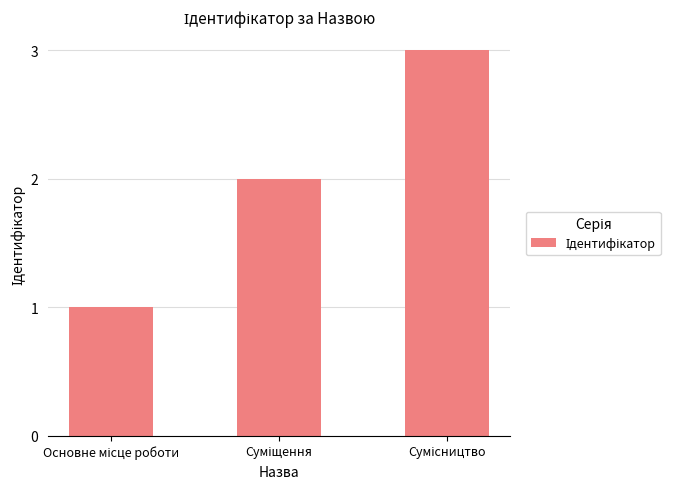

What is the greatest value displayed?

3